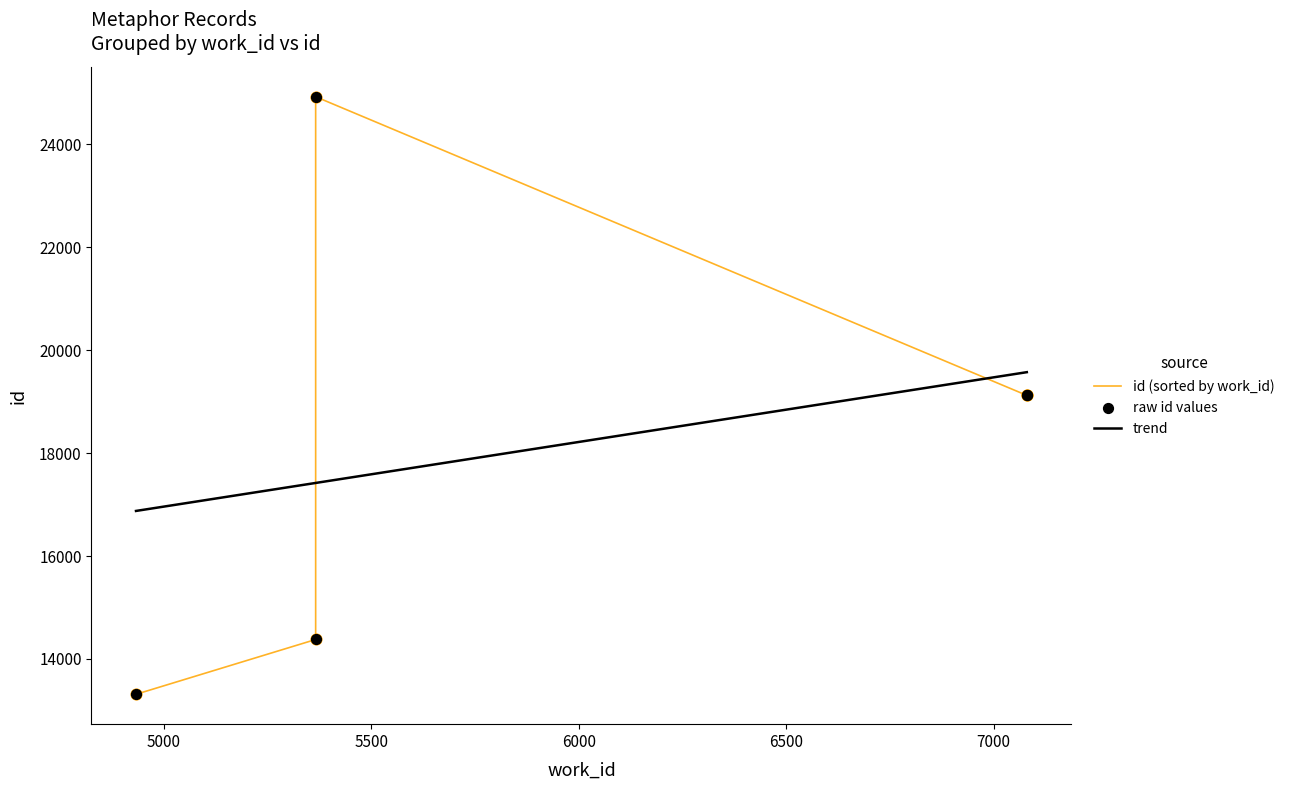

Between 7080 and 4933, which is larger?

7080